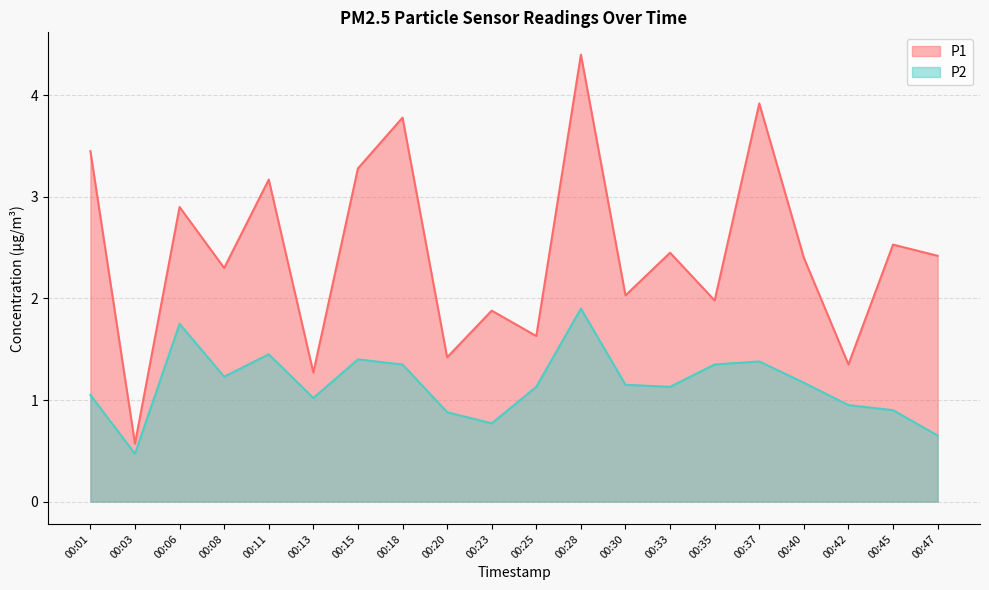

True or false: P2 and P1 intersect in this chart.

False